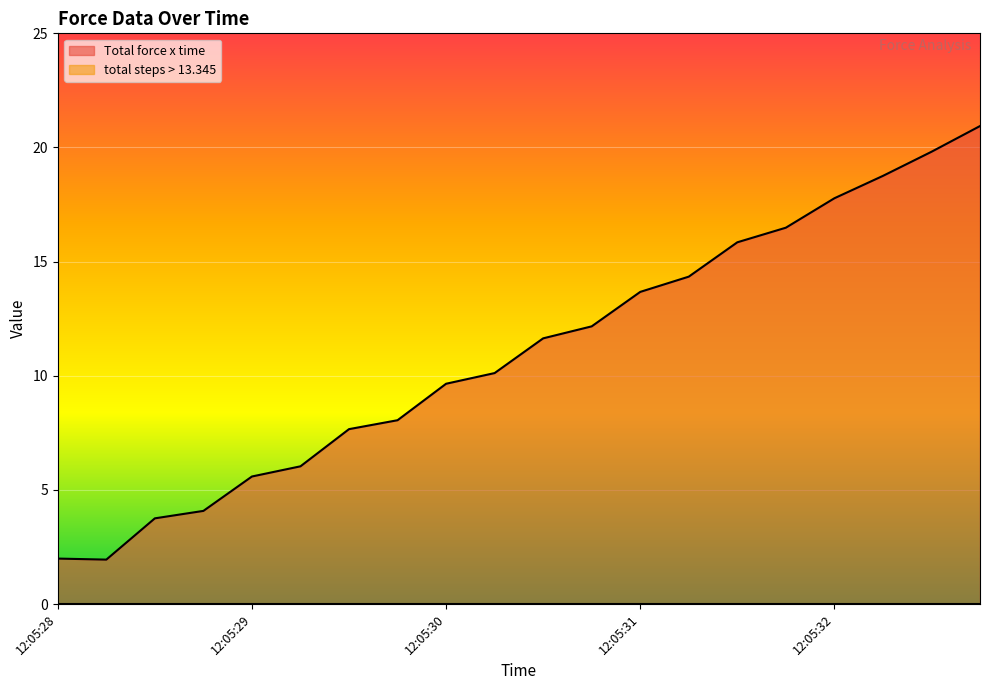

Does the chart display data point markers on the line(s)?

No